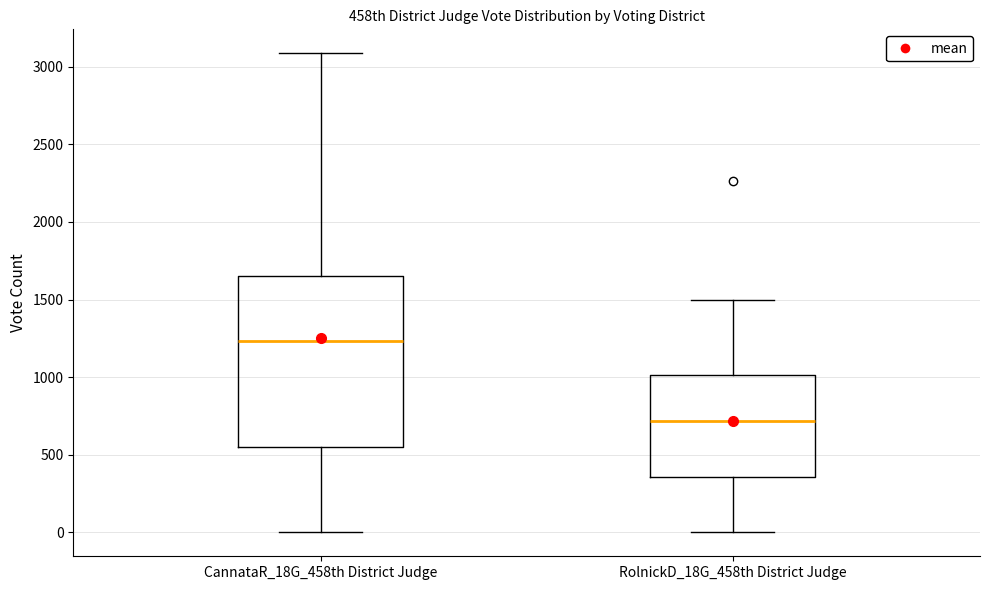

Which box's median line is the lowest?

RolnickD_18G_458th District Judge